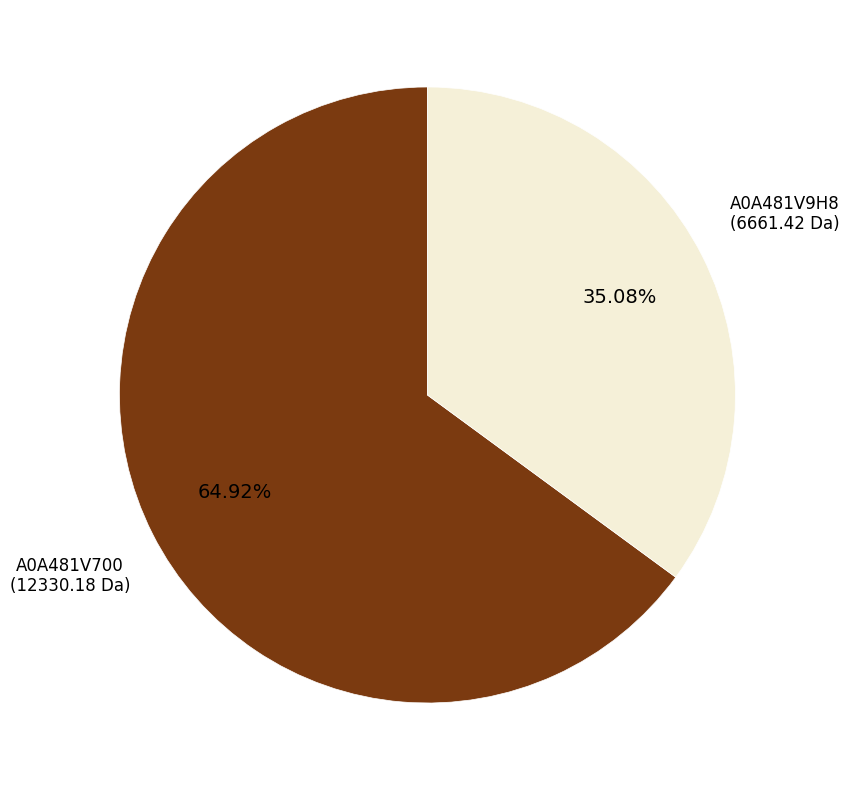

Is there a majority slice in this chart?

Yes